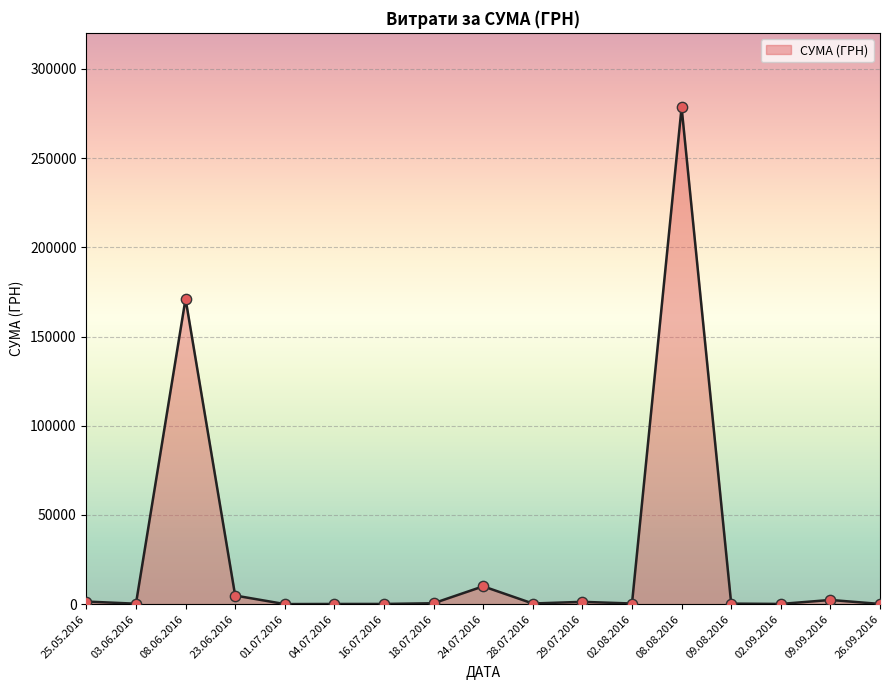

Which has a higher value, 08.06.2016 or 18.07.2016?

08.06.2016